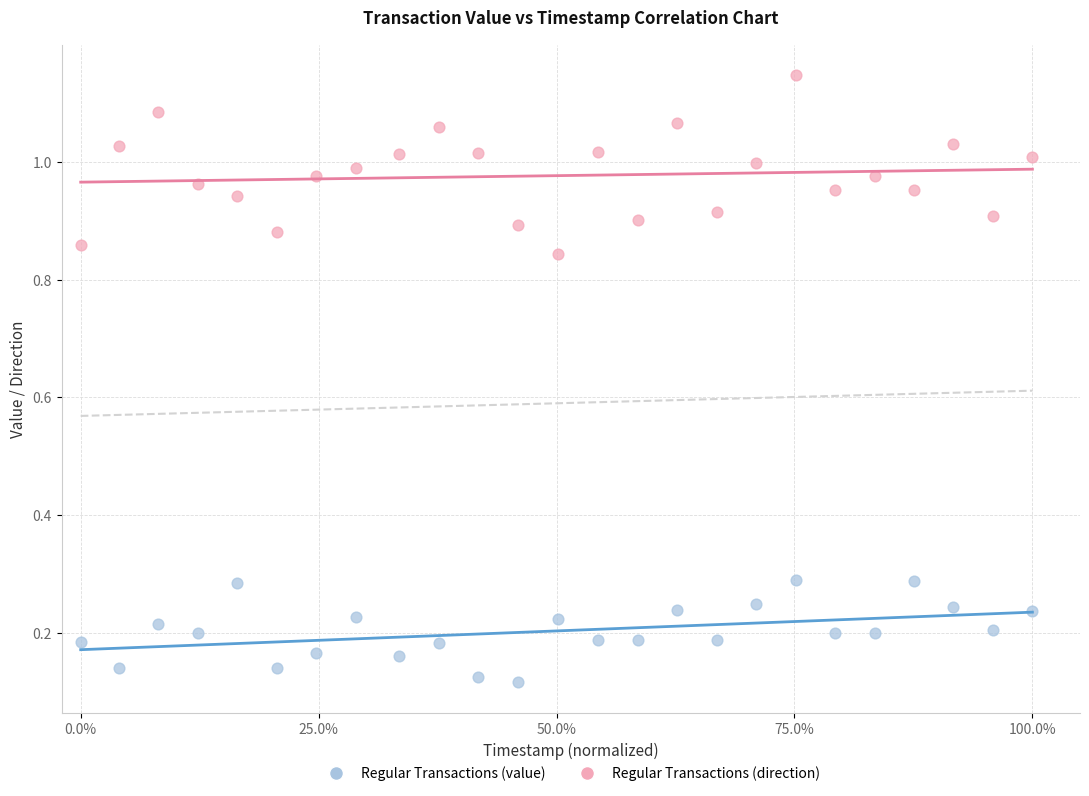

Which series contains the lowest Y value?

Regular Transactions (value)